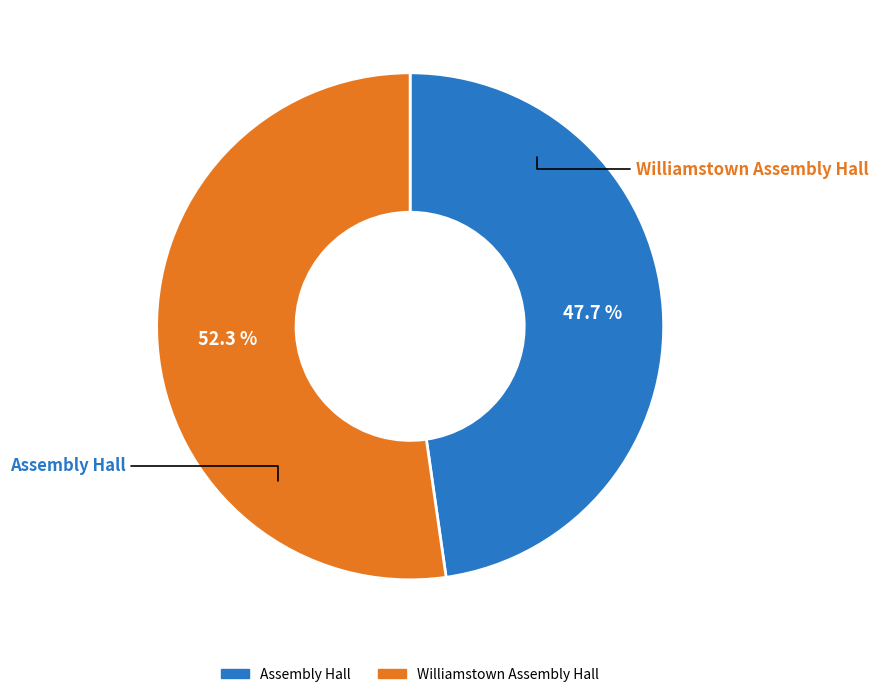

How many segments does this pie chart have?

2